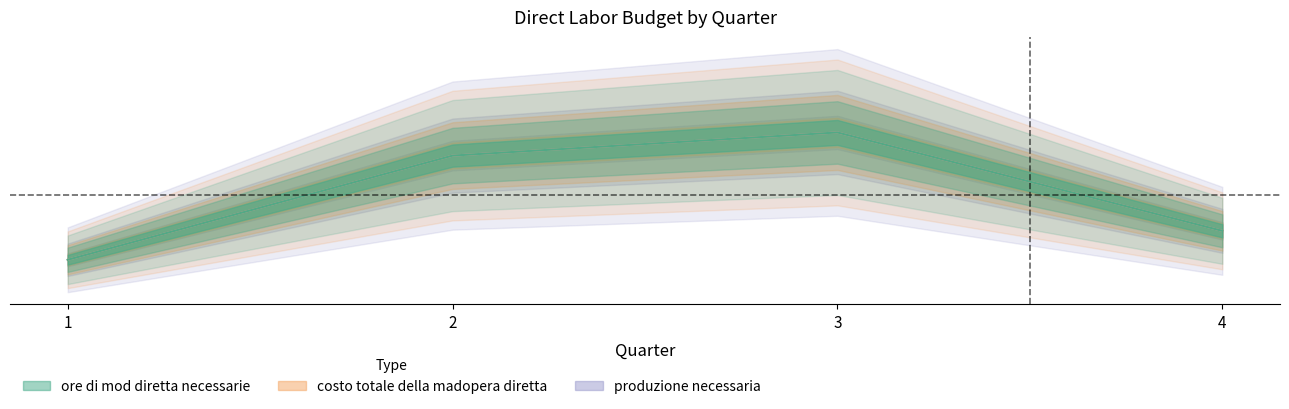

At which label does ore di mod diretta necessarie first exceed 12800?

3